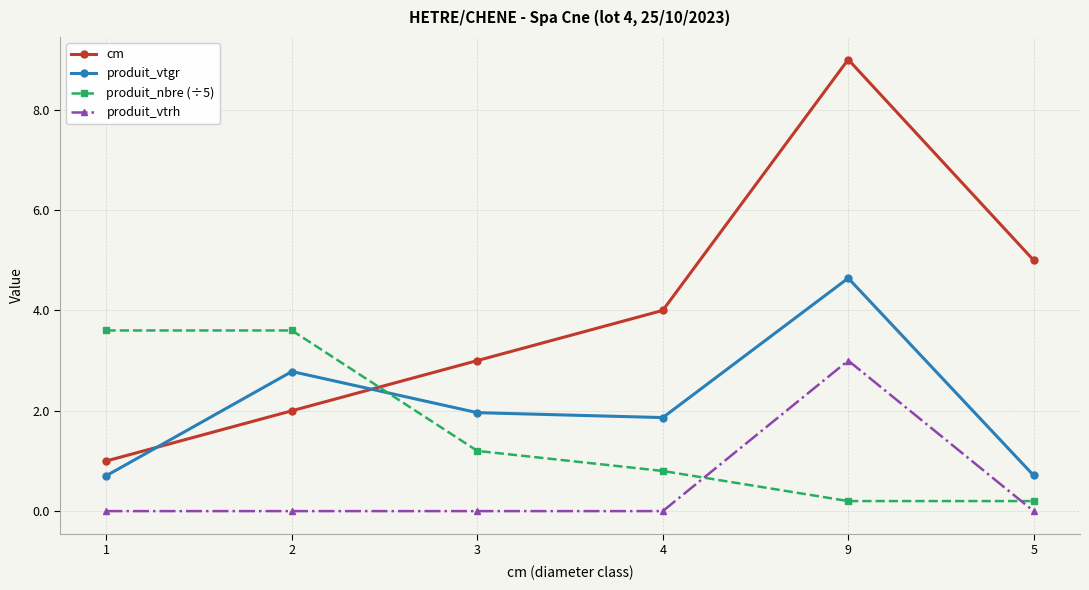

What is the total value across all series at 5?

5.9